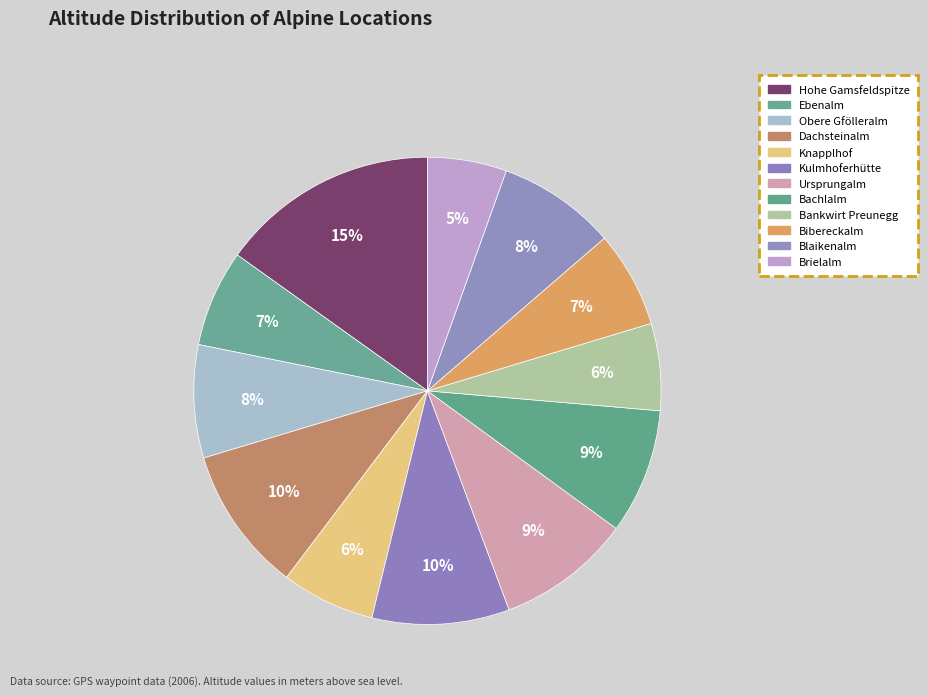

Does Obere Gfölleralm account for over 50% of the chart?

No